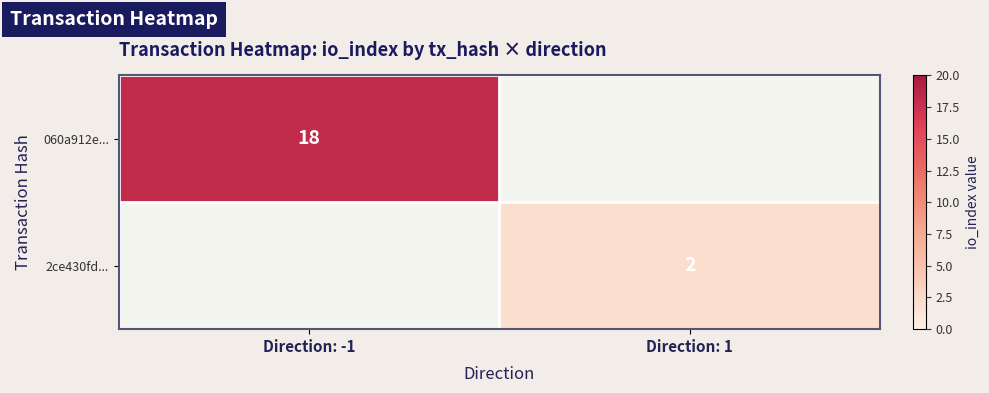

True or false: 060a912e... has a value of 8 at Direction: -1.

False